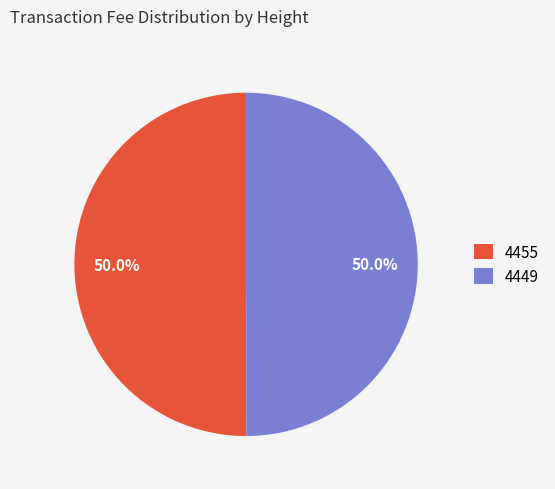

How many slices are in this pie chart?

2